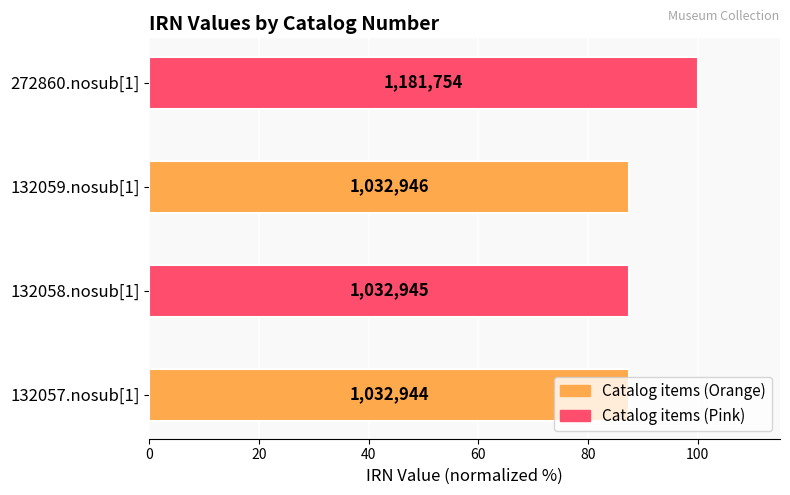

How many bars are there in total?

4